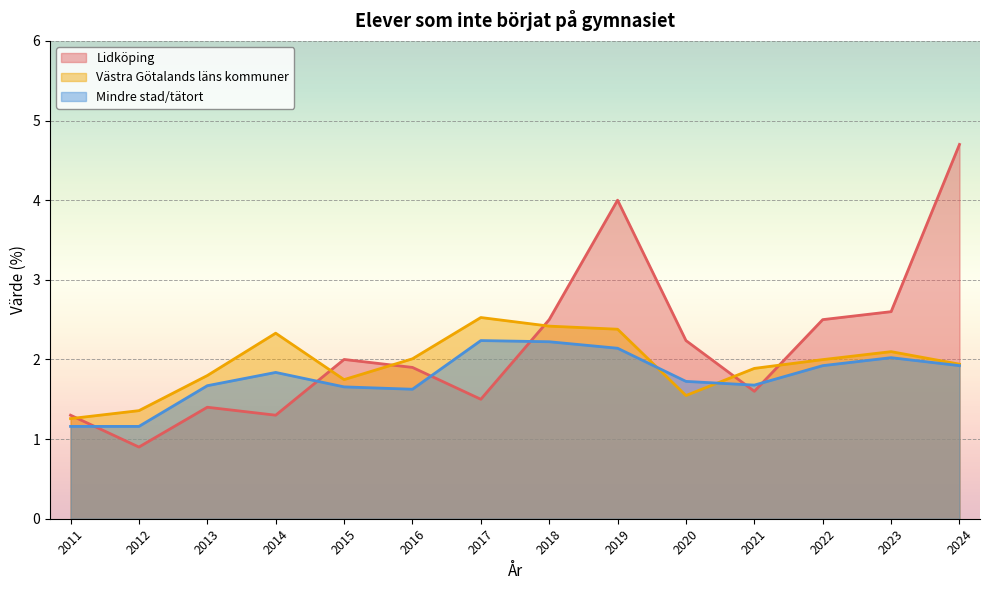

What is the approximate value of Mindre stad/tätort at 2022?

1.9